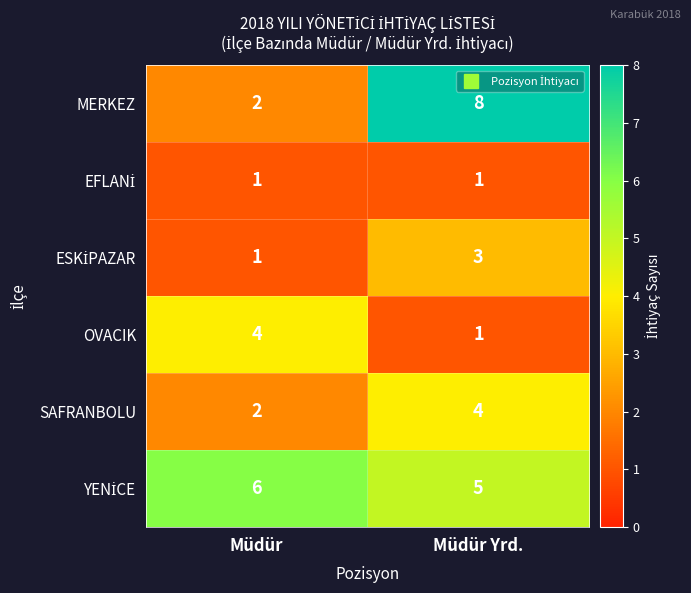

What is the sum of the SAFRANBOLU values at Müdür Yrd. and Müdür?

6